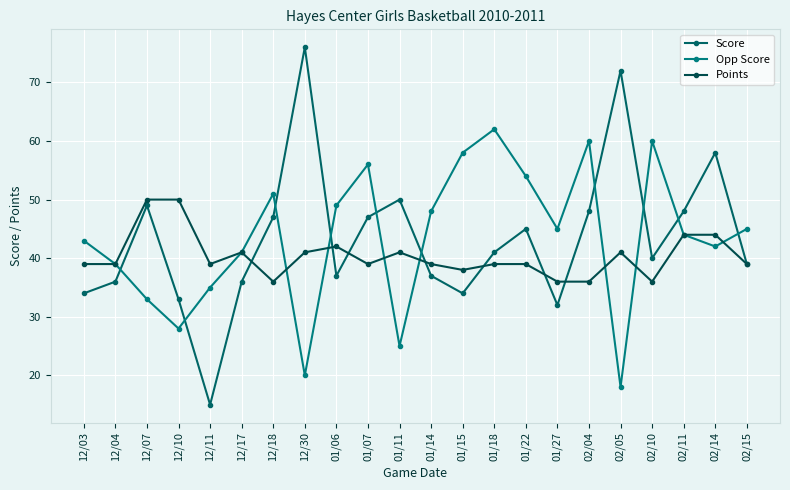

Is it true that Opp Score equals 55 at 12/17?

False